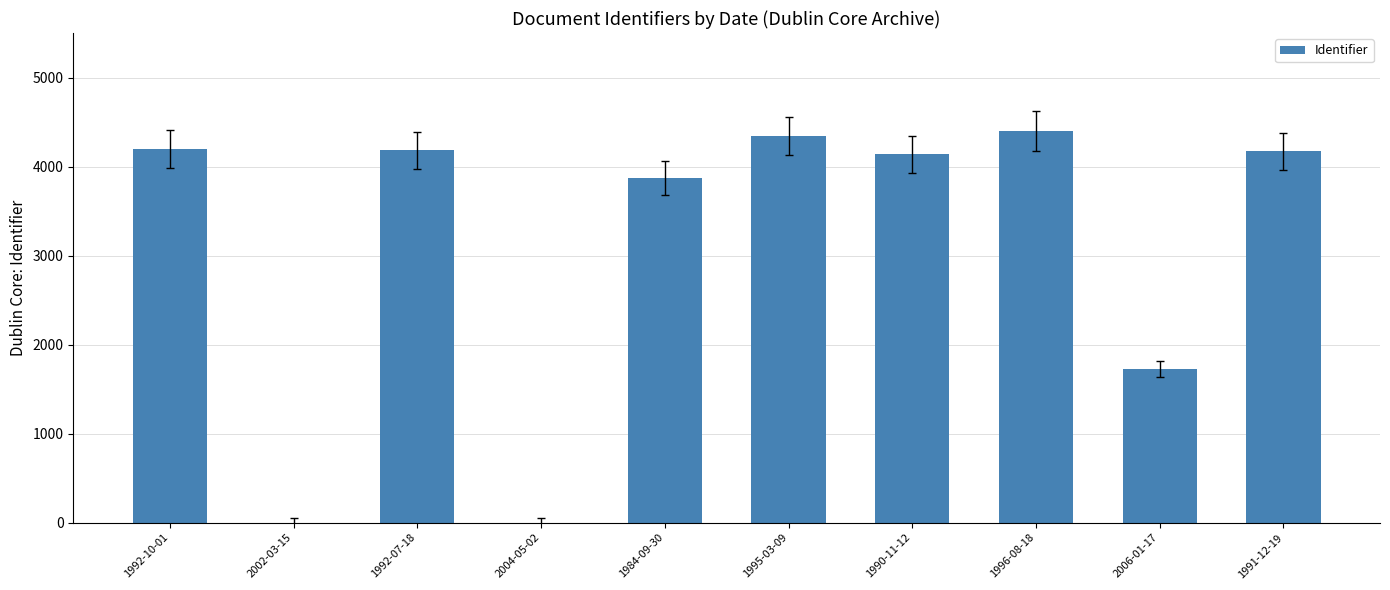

What is the change in value from 2002-03-15 to 1992-07-18?

+4183